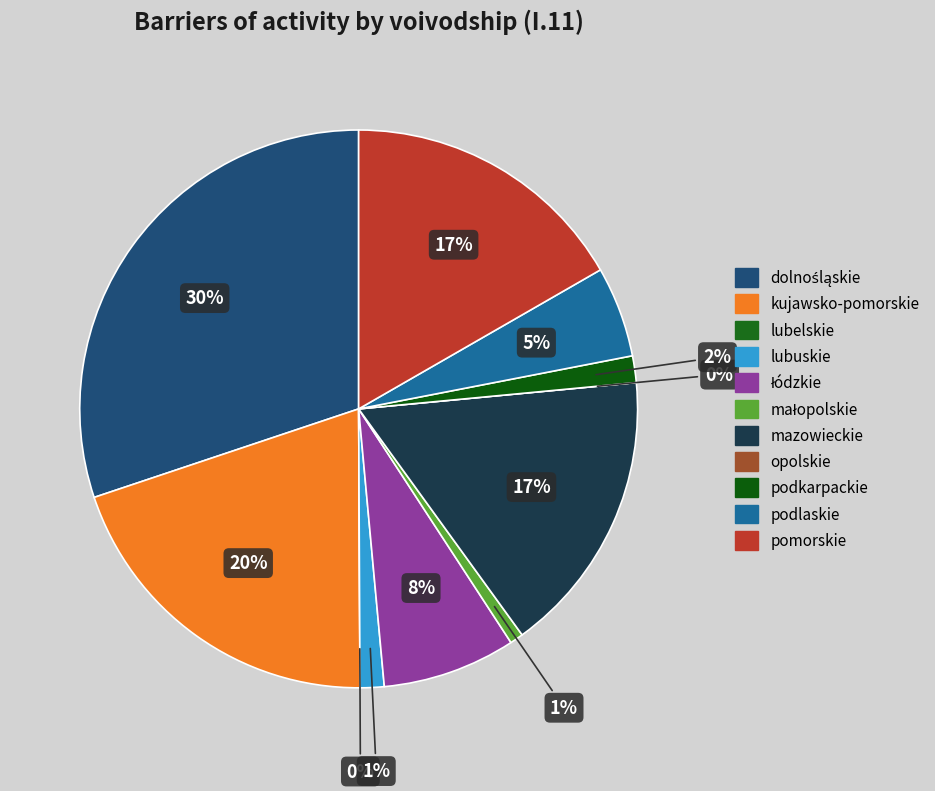

To the nearest percent, what percentage of the pie is mazowieckie?

17%